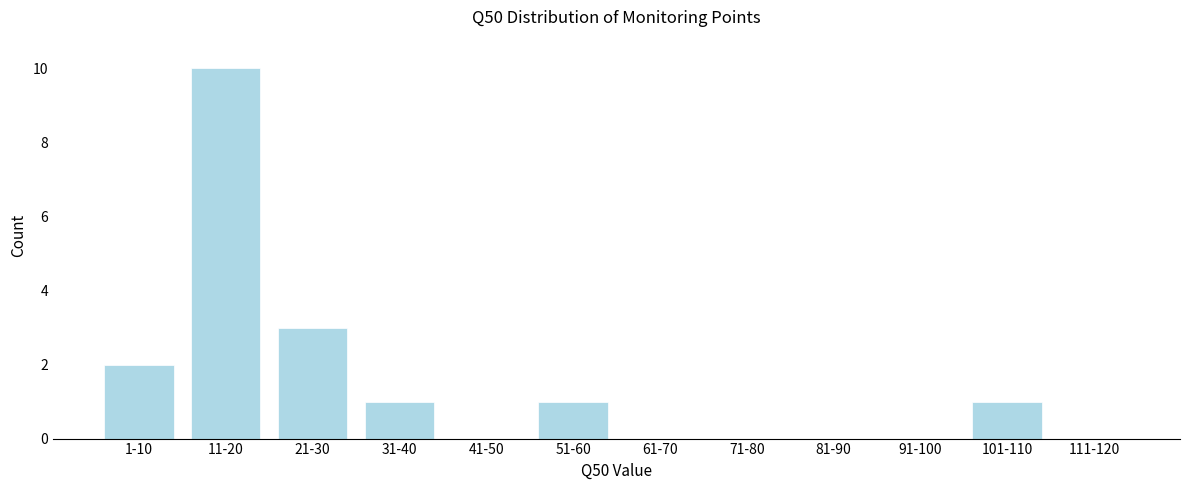

Reading left to right, list all the values displayed in this chart.

1-10=2	11-20=10	21-30=3	31-40=1	41-50=0	51-60=1	61-70=0	71-80=0	81-90=0	91-100=0	101-110=1	111-120=0